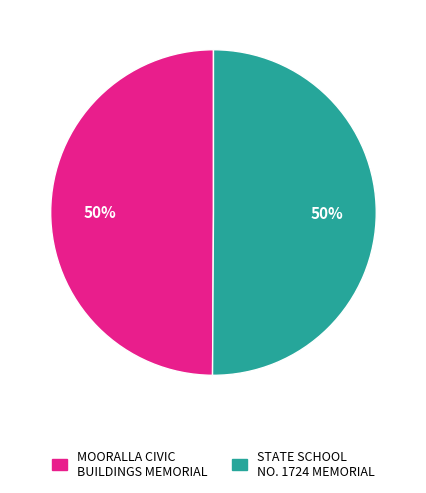

Do MOORALLA CIVIC BUILDINGS MEMORIAL and STATE SCHOOL NO. 1724 MEMORIAL together represent more than half of the pie?

Yes